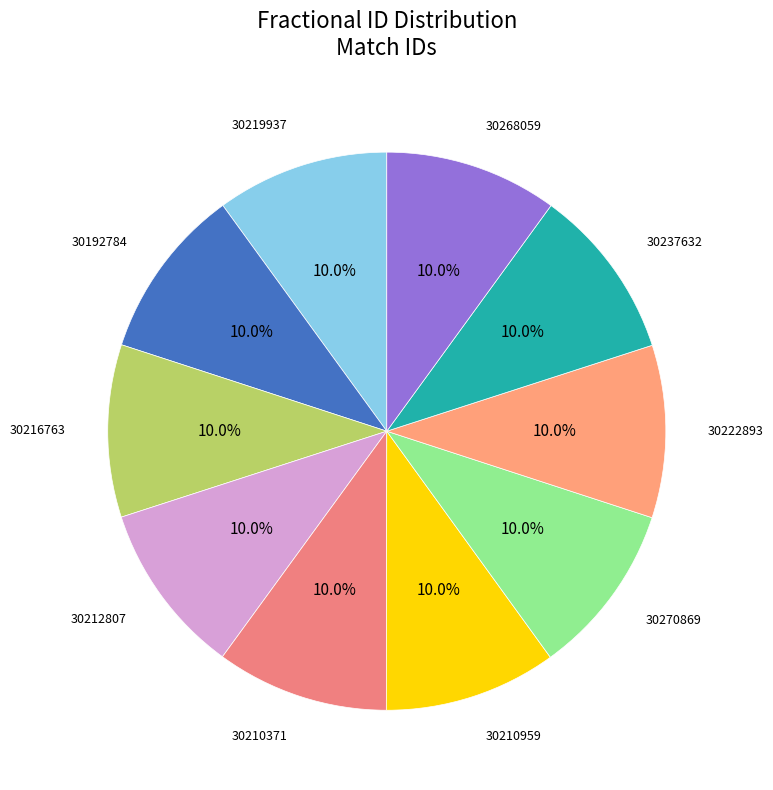

Count the number of slices in the pie.

10